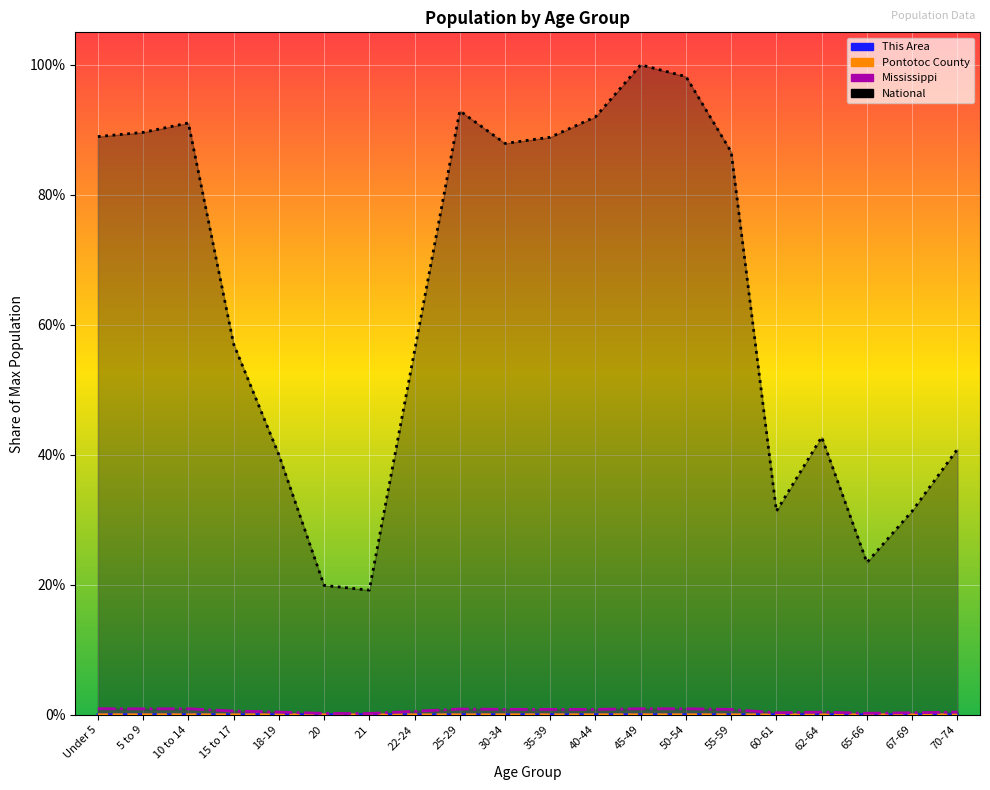

Which category has the highest value in the Pontotoc County series?

45-49